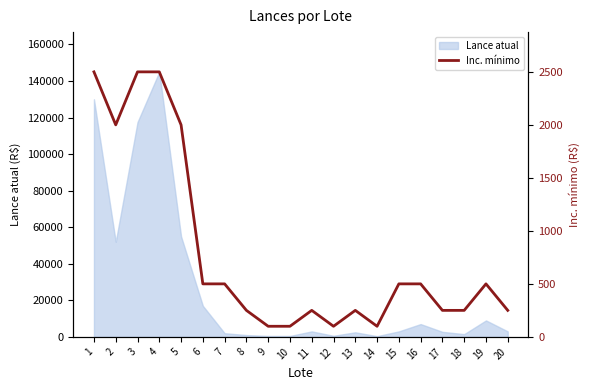

What is the maximum value for Lance atual?

145000